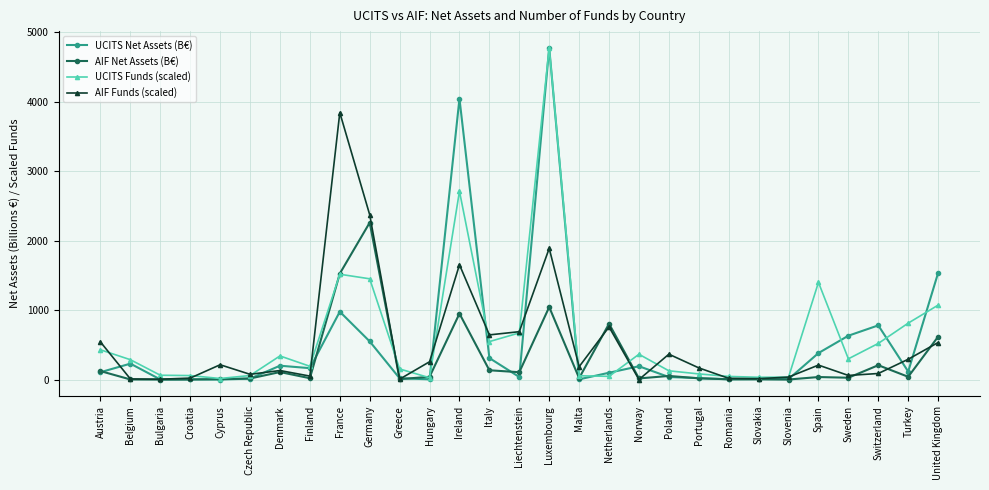

At which label does AIF Net Assets (B€) first exceed 36?

Austria